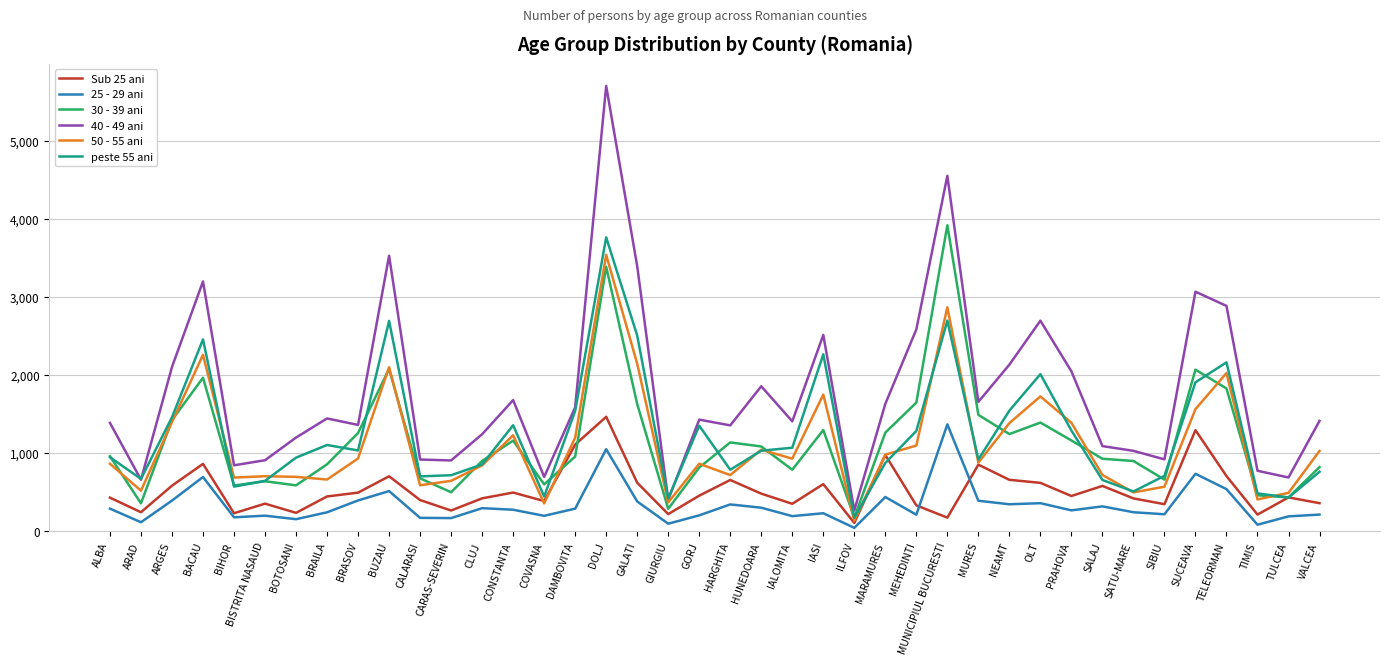

What is the smallest value displayed?

43